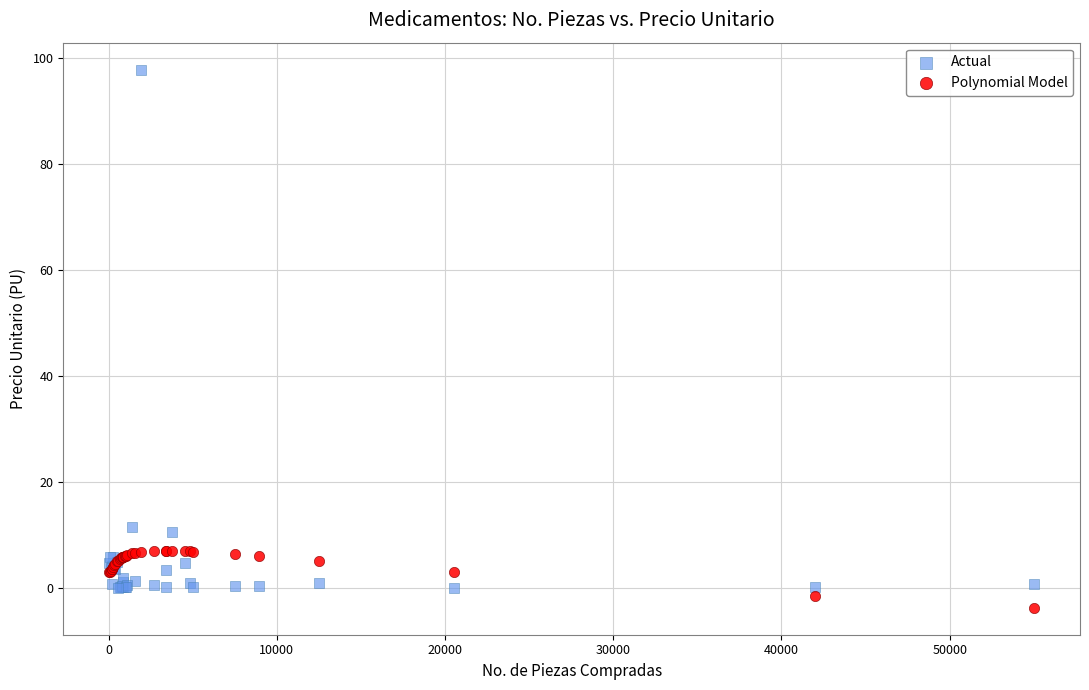

Which series contains the lowest Y value?

Polynomial Model